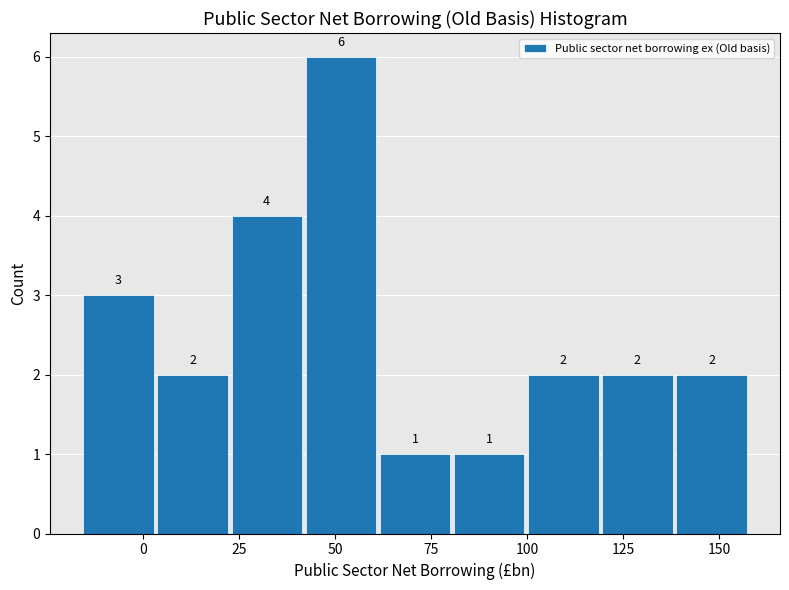

Around what value on the x-axis is the tallest bar? Give the approximate position of its centre, as read against the axis.

50